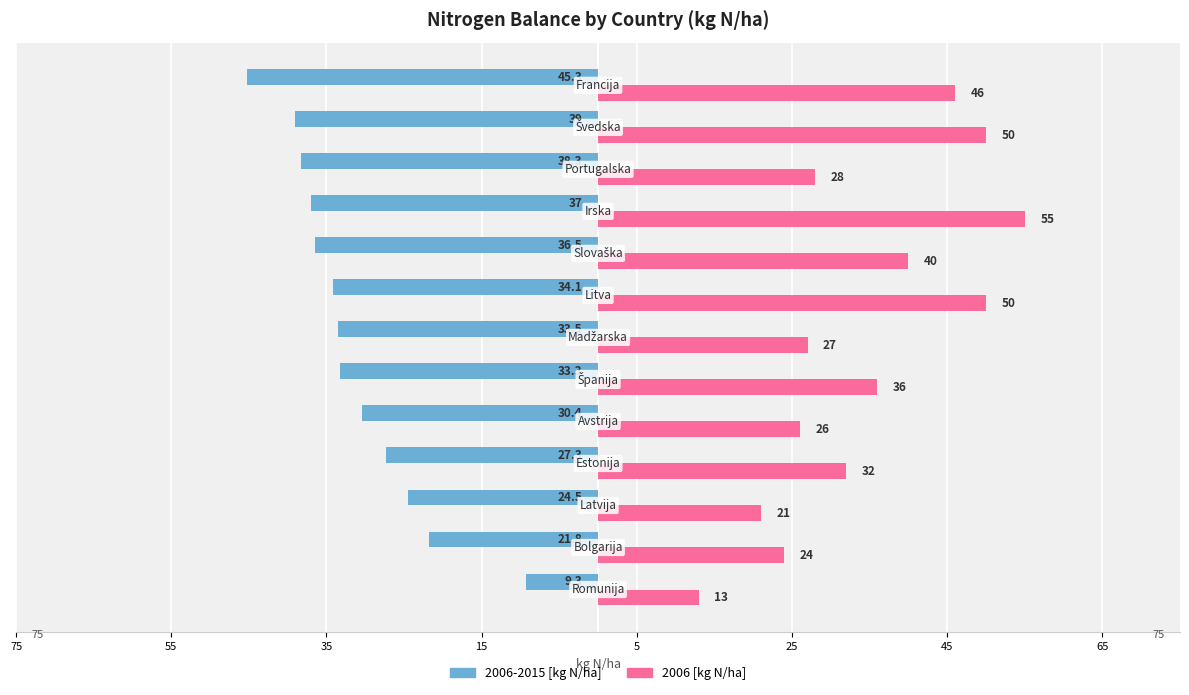

Reading left to right, extract all data points from this chart.

2006-2015 [kg N/ha]: -9.3	-21.8	-24.5	-27.3	-30.4	-33.3	-33.5	-34.1	-36.5	-37.0	-38.3	-39.0	-45.3
2006 [kg N/ha]: 13.0	24.0	21.0	32.0	26.0	36.0	27.0	50.0	40.0	55.0	28.0	50.0	46.0